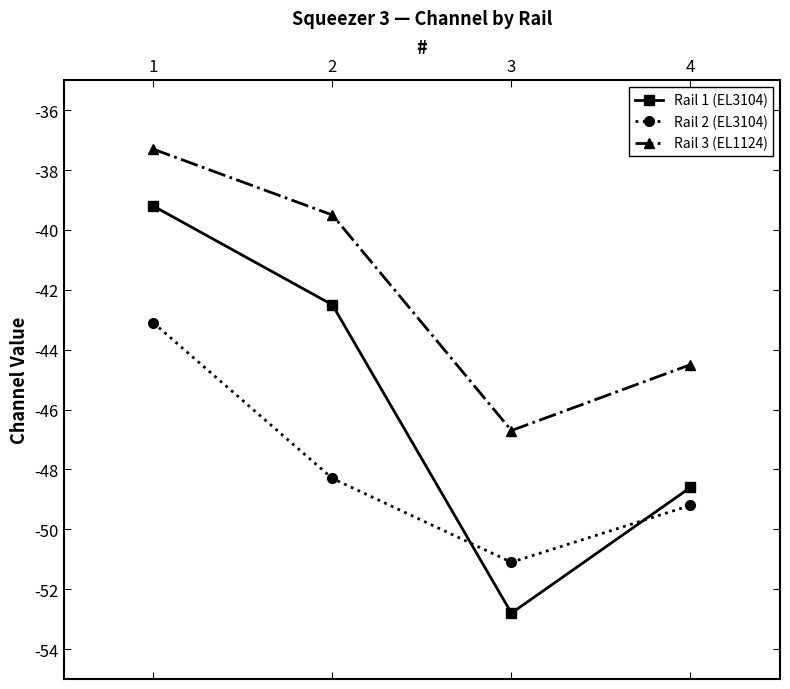

What is the difference between the maximum and minimum values in the Rail 1 (EL3104) series?

13.6